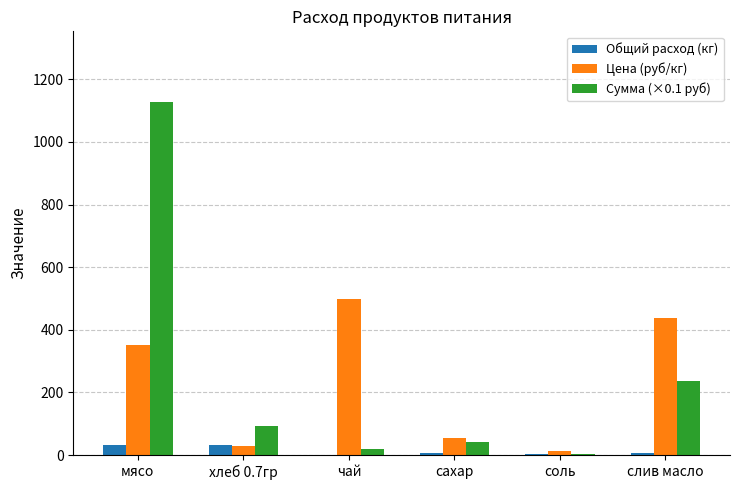

Is it true that Общий расход (кг) equals 32.2 at мясо?

True